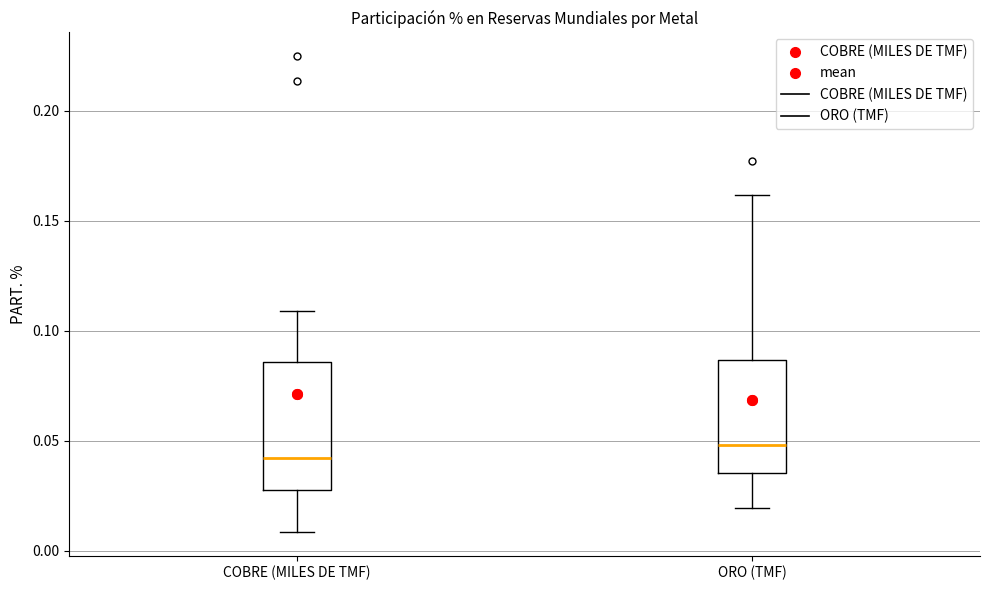

Where is the lower edge of the box for COBRE (MILES DE TMF) on the y-axis? The values are not printed on the chart, so give them approximately, as read against the axis.

0.030